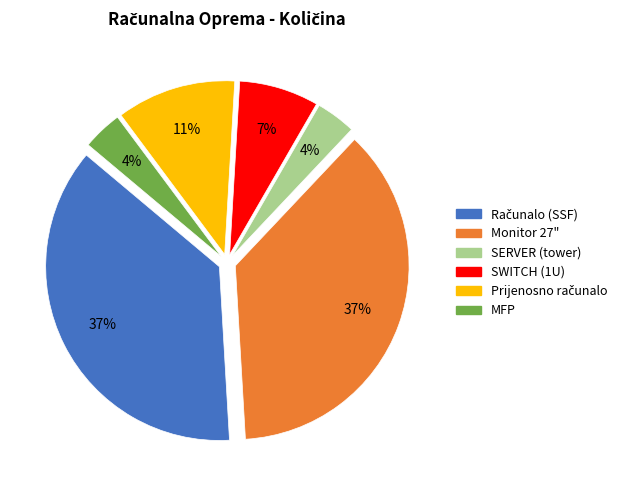

To the nearest percent, what is the average slice percentage?

17%